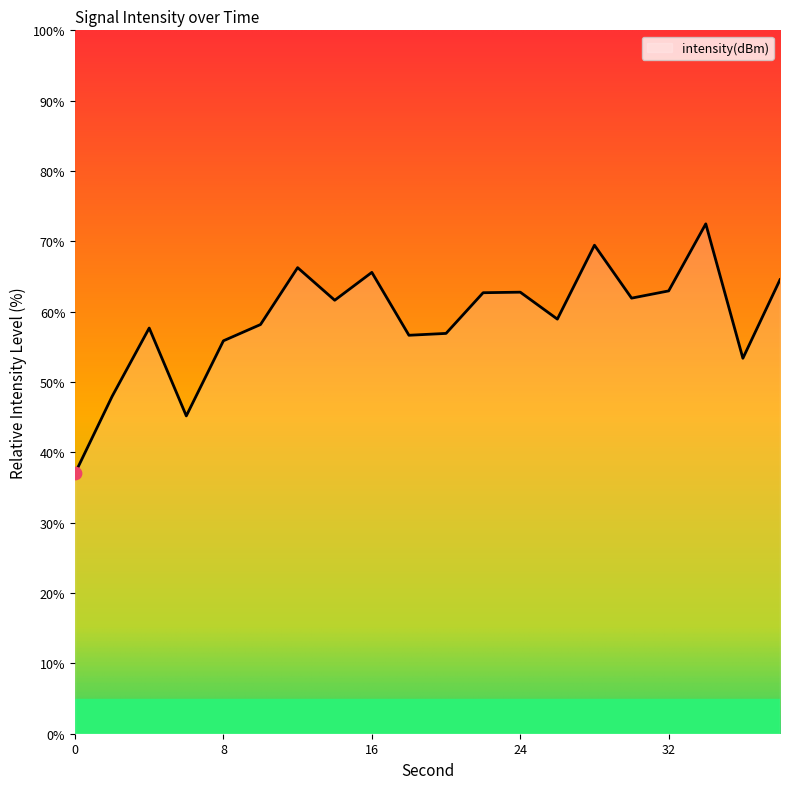

What is the difference between the maximum and minimum values?

35.5